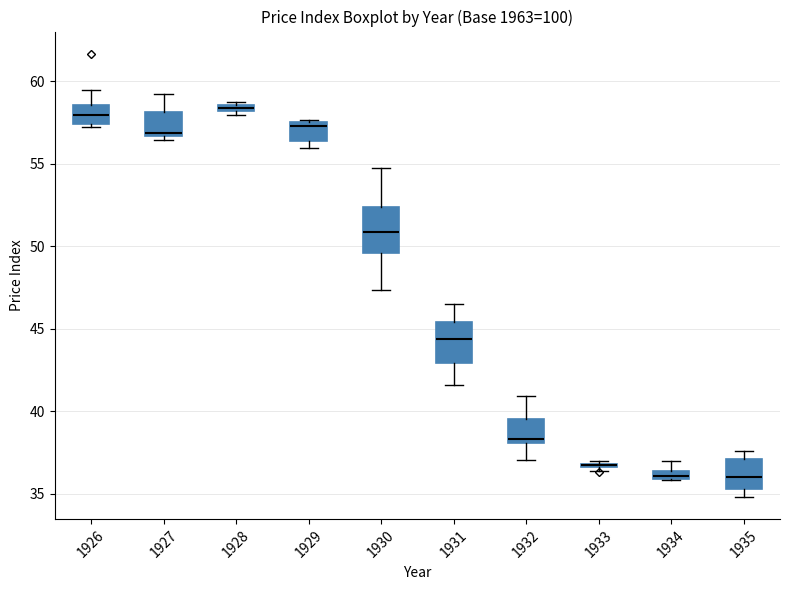

Where is the upper edge of the box at x = 1934 on the y-axis? The values are not printed on the chart, so give them approximately, as read against the axis.

36.5